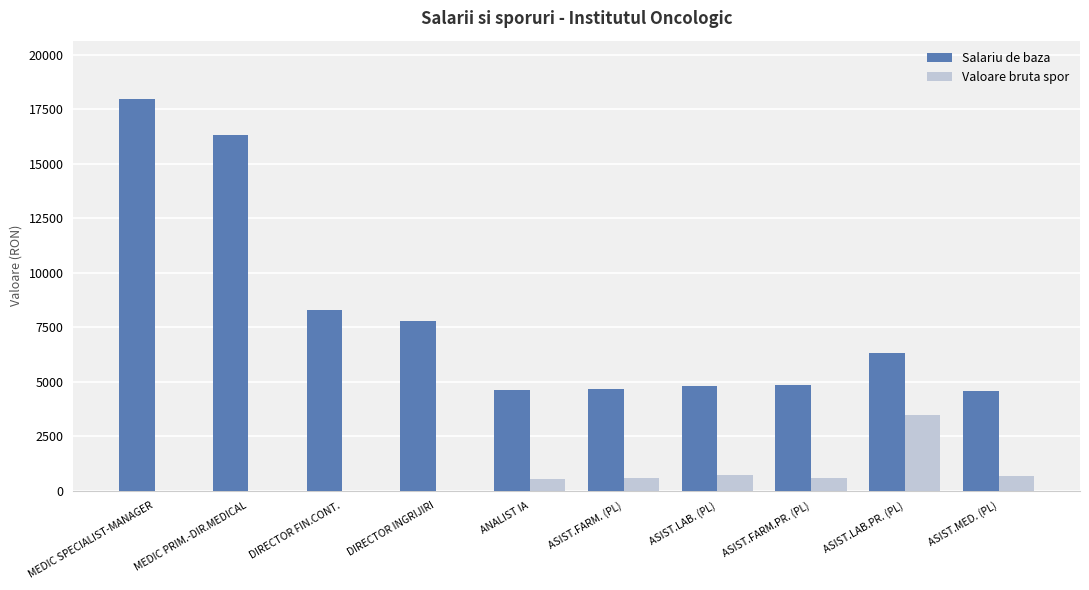

True or false: Valoare bruta spor has a value of -1525 at MEDIC PRIM.-DIR.MEDICAL.

False